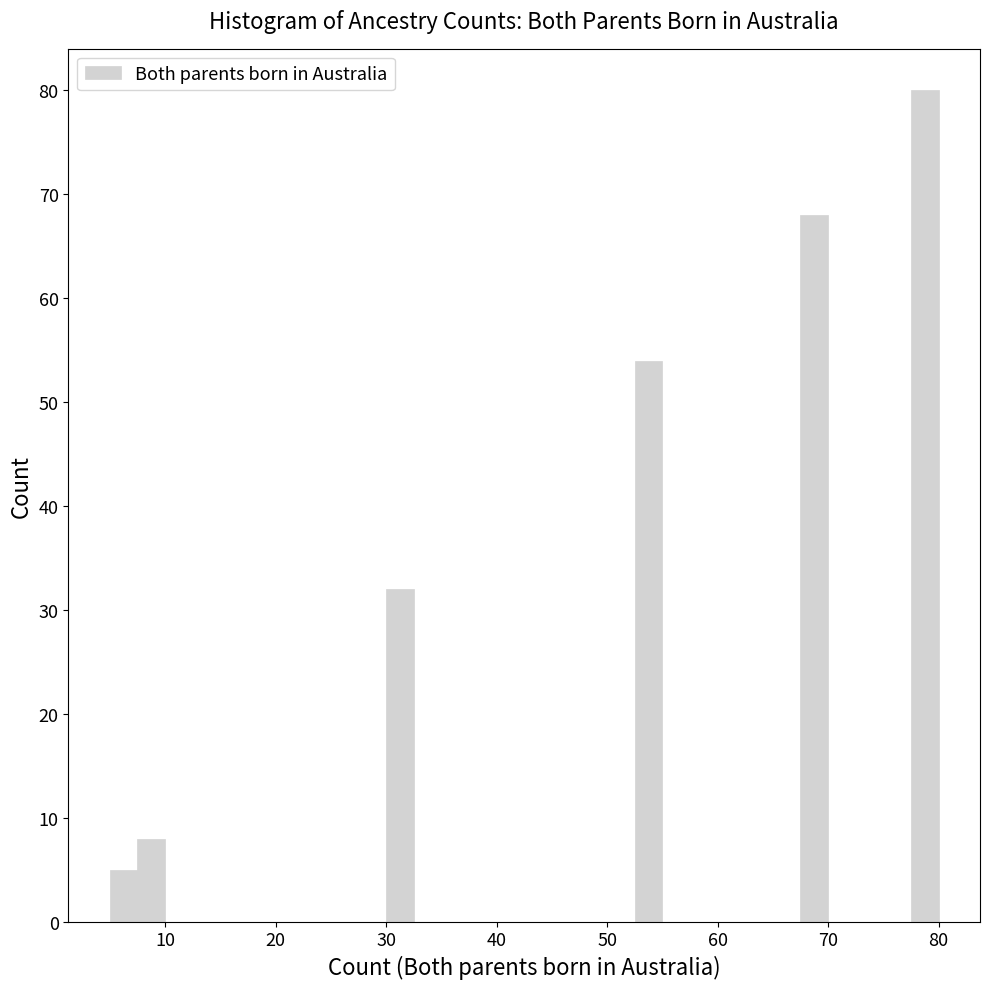

Read against the x-axis, roughly where is the centre of the tallest bar?

79